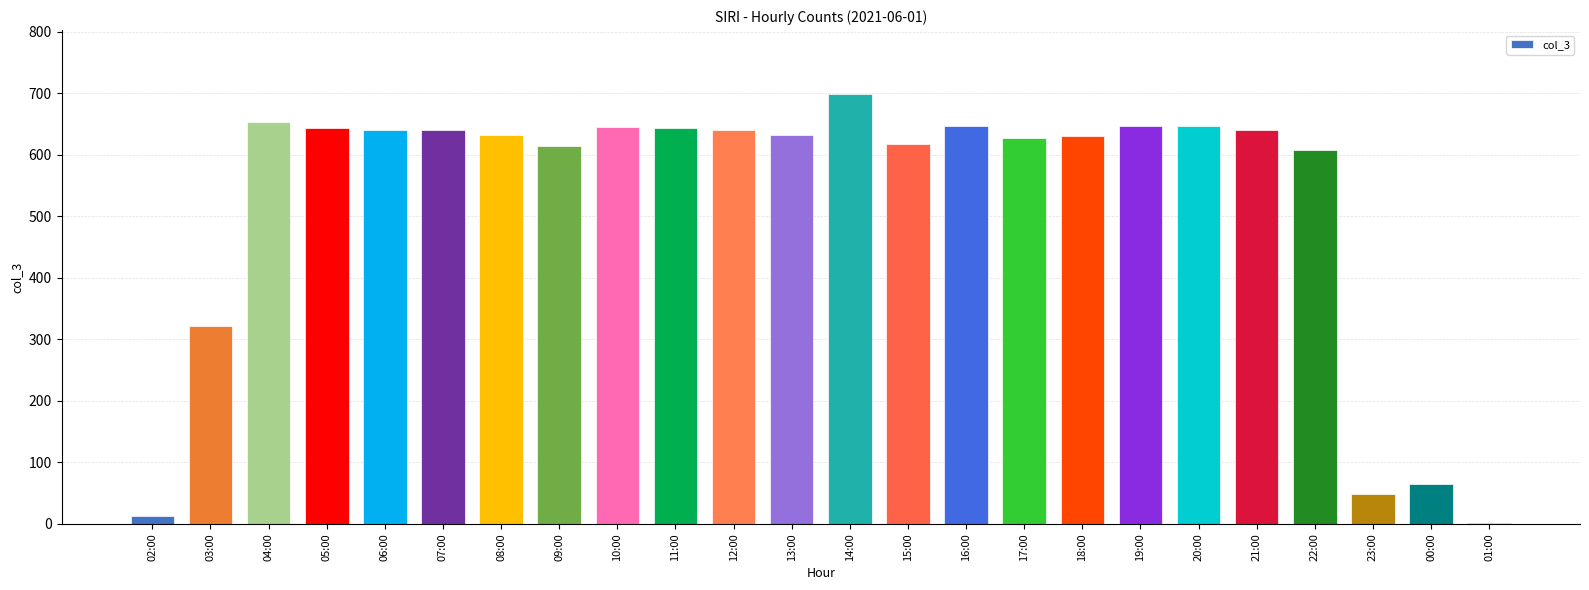

What is the greatest value displayed?

698